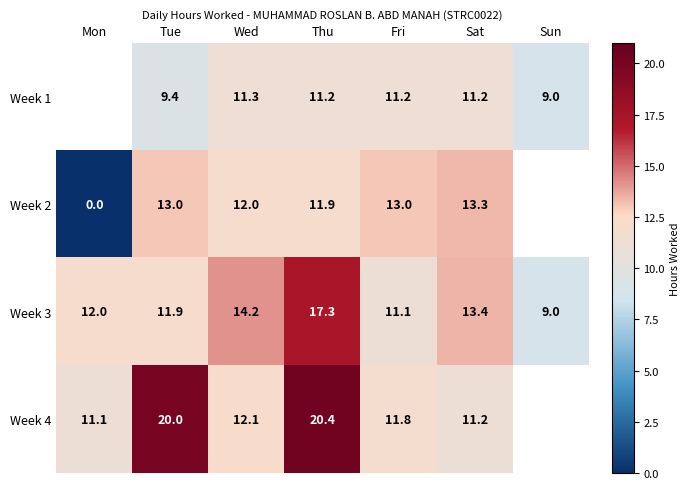

Which has a higher value, Wed or Thu?

Wed